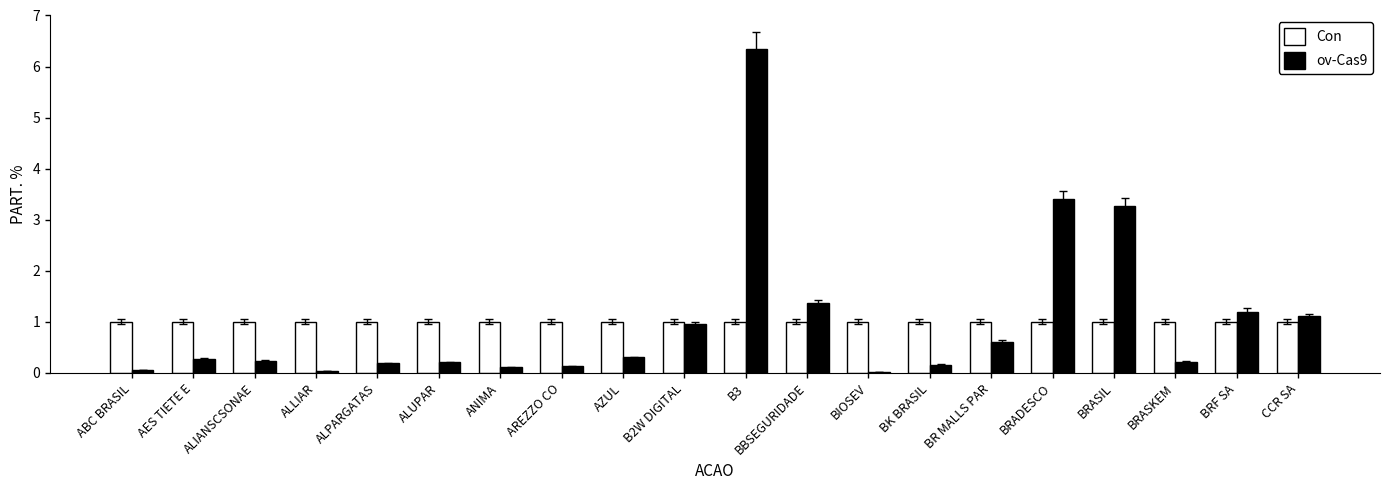

The value of Con at ALLIAR is 1.0. True or false?

True